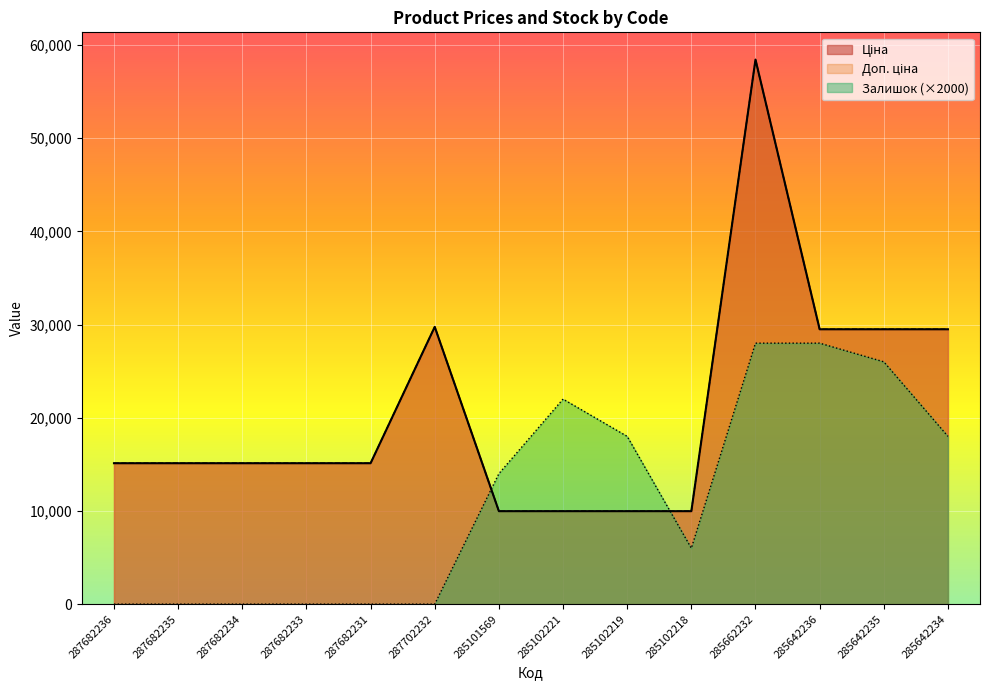

At which label does Доп. ціна first exceed 15120?

287702232